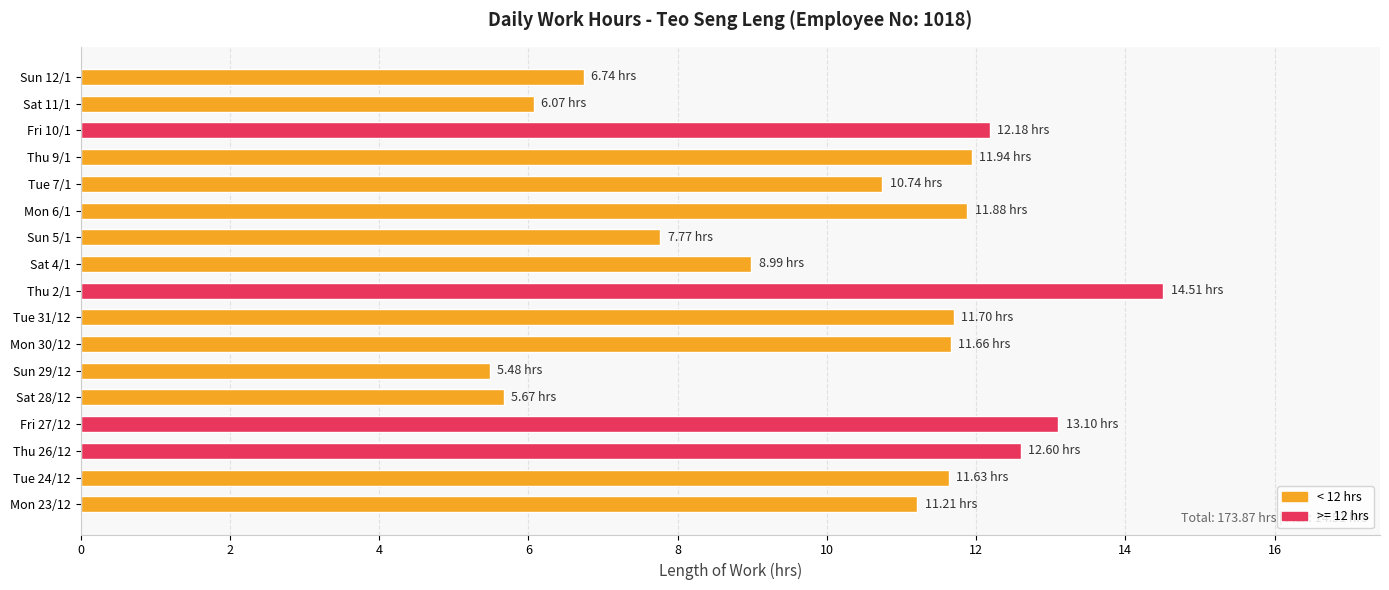

What is the change in value from Thu 26/12 to Tue 7/1?

-1.9